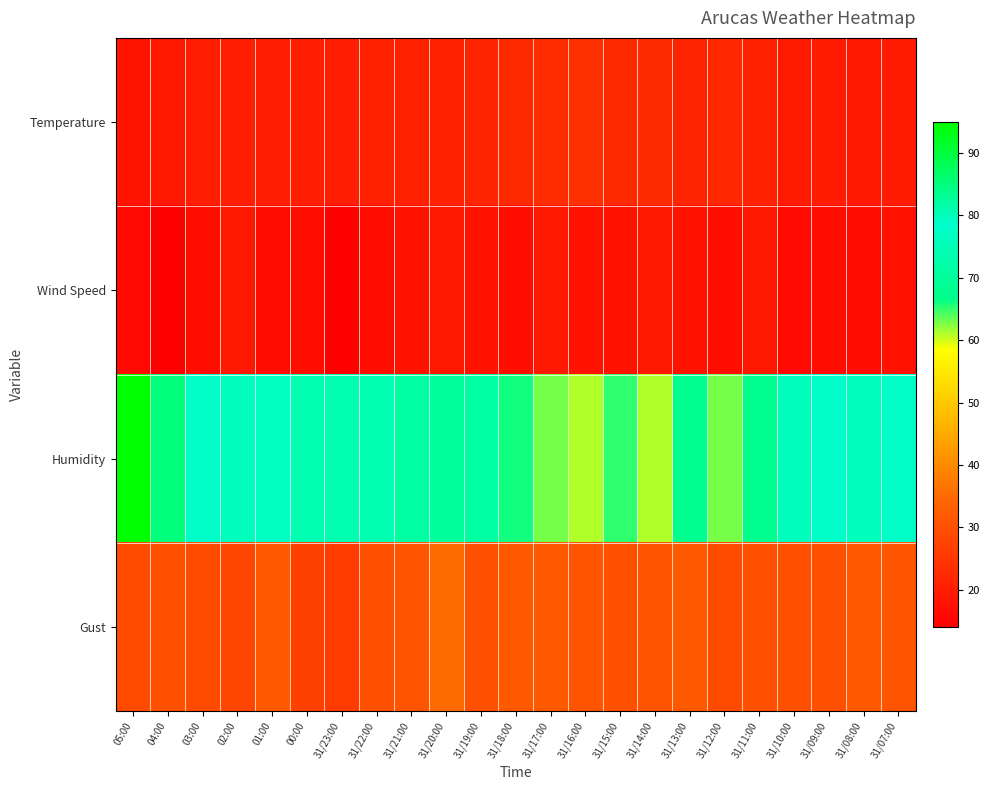

Reading left to right, transcribe all the data shown in this chart.

Temperature: 05:00=18.4	04:00=19.2	03:00=20.1	02:00=20.2	01:00=20.1	00:00=20.1	31/23:00=20.1	31/22:00=20.4	31/21:00=20.6	31/20:00=20.8	31/19:00=21.3	31/18:00=22.4	31/17:00=23.0	31/16:00=23.5	31/15:00=22.5	31/14:00=22.8	31/13:00=21.5	31/12:00=22.2	31/11:00=20.9	31/10:00=19.6	31/09:00=19.9	31/08:00=19.3	31/07:00=19.7
Wind Speed: 05:00=16.0	04:00=14.0	03:00=17.0	02:00=19.0	01:00=17.0	00:00=17.0	31/23:00=14.0	31/22:00=17.0	31/21:00=18.0	31/20:00=19.0	31/19:00=18.0	31/18:00=17.0	31/17:00=19.0	31/16:00=18.0	31/15:00=18.0	31/14:00=19.0	31/13:00=18.0	31/12:00=17.0	31/11:00=19.0	31/10:00=16.0	31/09:00=17.0	31/08:00=17.0	31/07:00=18.0
Humidity: 05:00=95.0	04:00=85.0	03:00=79.0	02:00=76.0	01:00=77.0	00:00=81.0	31/23:00=81.0	31/22:00=74.0	31/21:00=71.0	31/20:00=70.0	31/19:00=71.0	31/18:00=66.0	31/17:00=63.0	31/16:00=61.0	31/15:00=65.0	31/14:00=61.0	31/13:00=68.0	31/12:00=63.0	31/11:00=68.0	31/10:00=80.0	31/09:00=79.0	31/08:00=80.0	31/07:00=78.0
Gust: 05:00=29.0	04:00=30.0	03:00=29.0	02:00=28.0	01:00=32.0	00:00=27.0	31/23:00=26.0	31/22:00=30.0	31/21:00=31.0	31/20:00=35.0	31/19:00=30.0	31/18:00=32.0	31/17:00=32.0	31/16:00=31.0	31/15:00=30.0	31/14:00=31.0	31/13:00=32.0	31/12:00=29.0	31/11:00=30.0	31/10:00=30.0	31/09:00=30.0	31/08:00=32.0	31/07:00=31.0